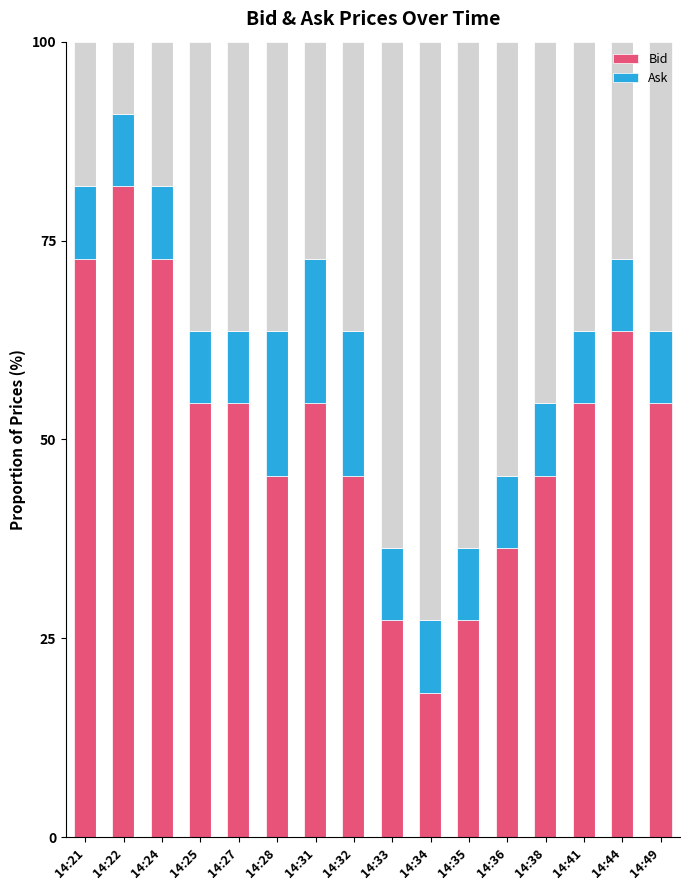

What is the difference between the maximum and second lowest values in the Ask series?

9.1